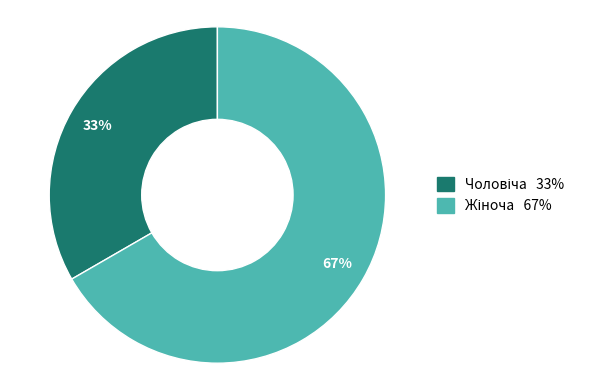

To the nearest percent, what is the average slice percentage?

50%